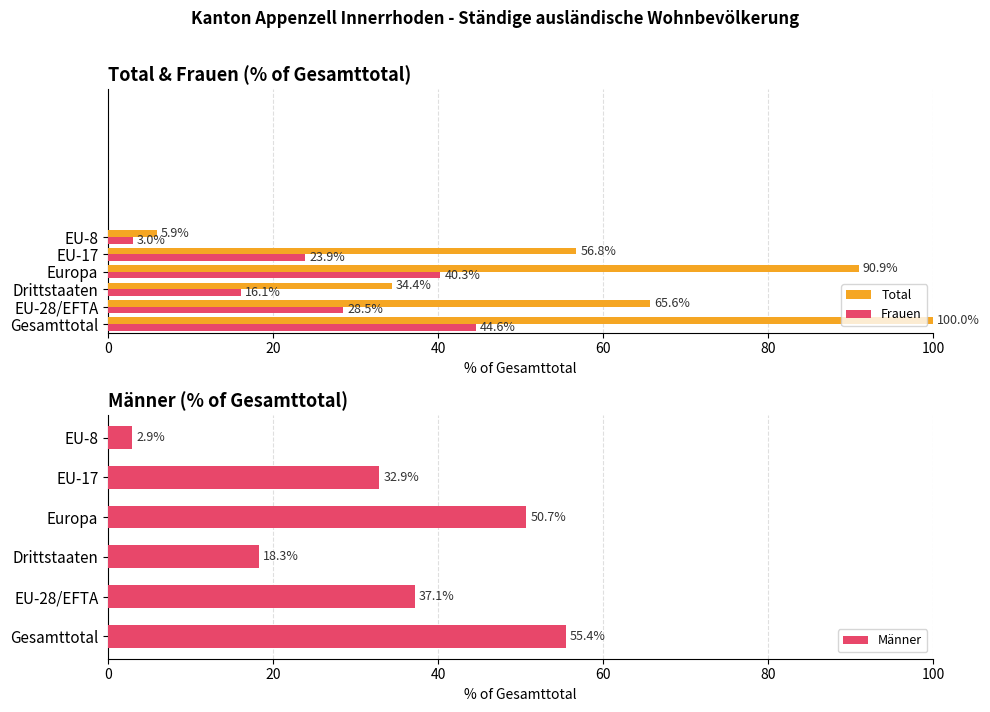

Reading left to right, what are all the values shown in this chart?

Total: 0=100.0	20=65.6	40=34.4	60=90.9	80=56.8	100=5.9
Frauen: 0=44.6	20=28.5	40=16.1	60=40.3	80=23.9	100=3.0
Männer: 0=55.4	20=37.1	40=18.3	60=50.7	80=32.9	100=2.9